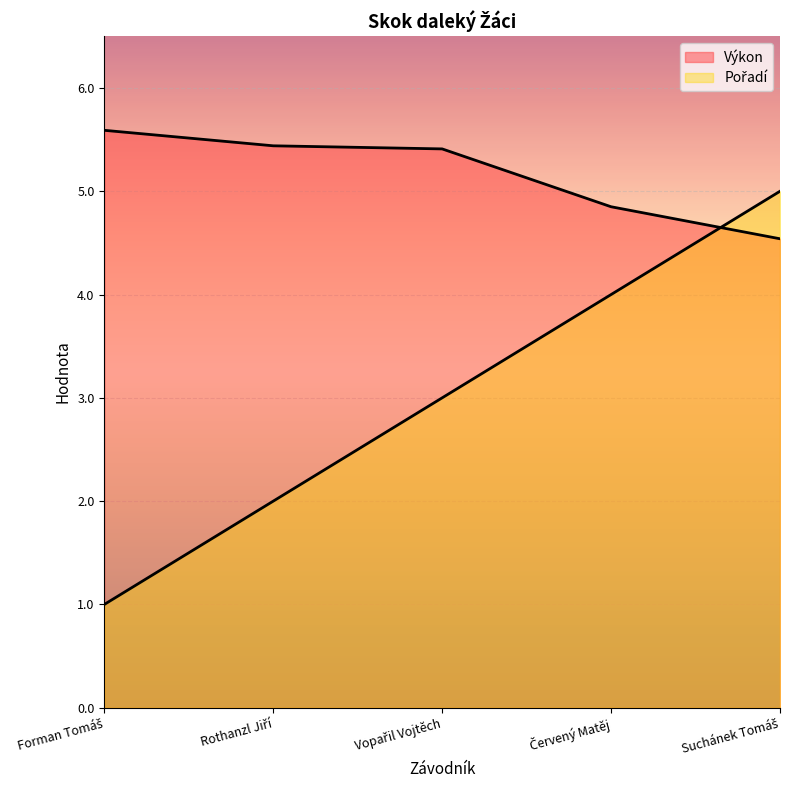

The value of Pořadí at Vopařil Vojtěch is 0.6. True or false?

False